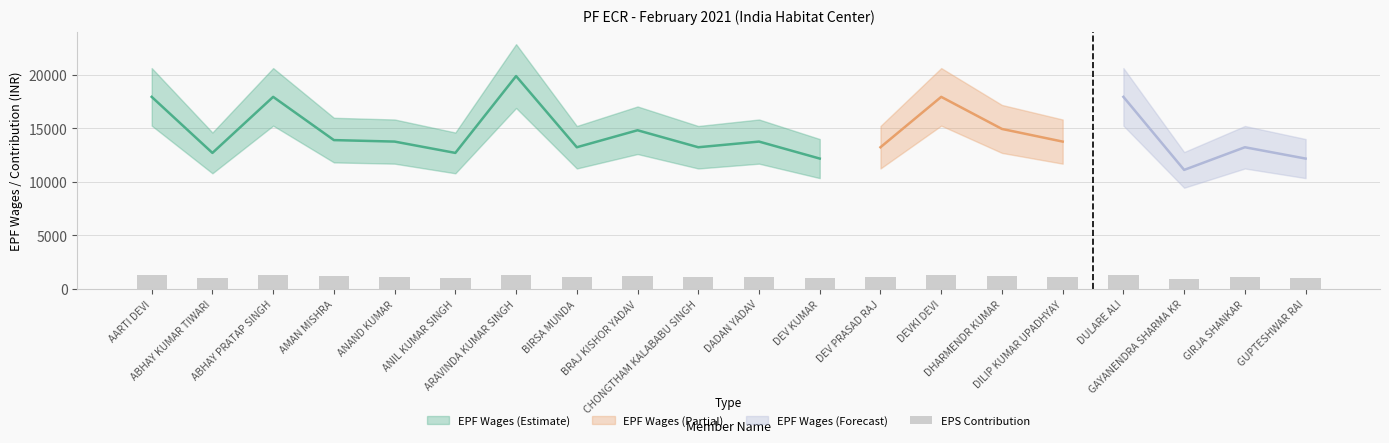

Reading right to left, transcribe all the data shown in this chart.

1013	1101	925	1250	1145	1244	1250	1101	1013	1145	1101	1233	1101	1250	1057	1145	1157	1250	1057	1250